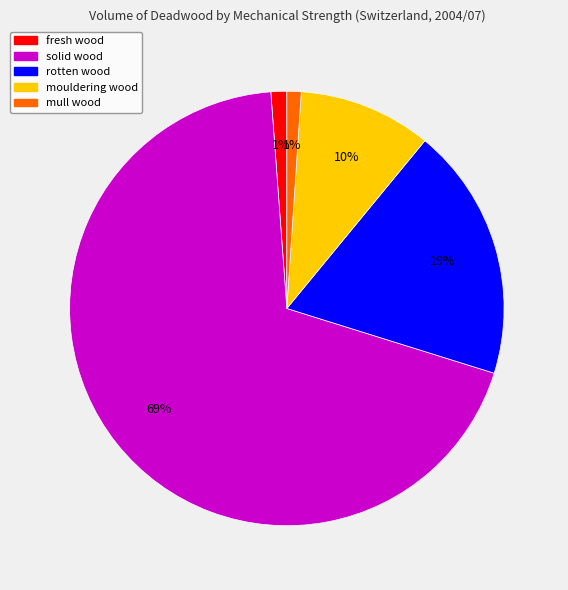

Does solid wood represent more than half of the total?

Yes